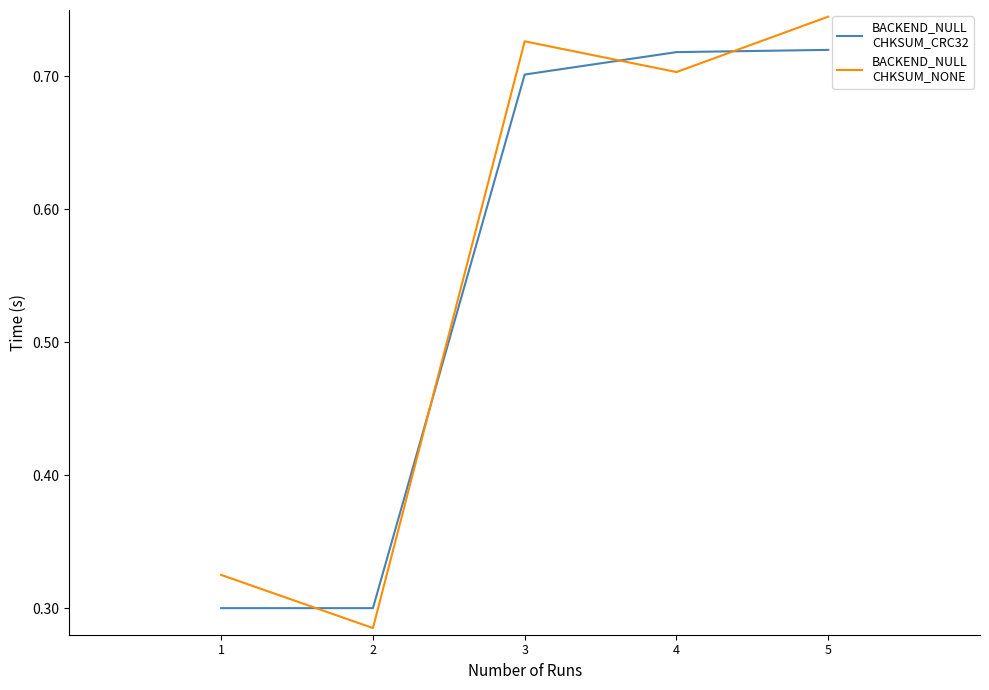

At which category is the sum across all series the highest?

5